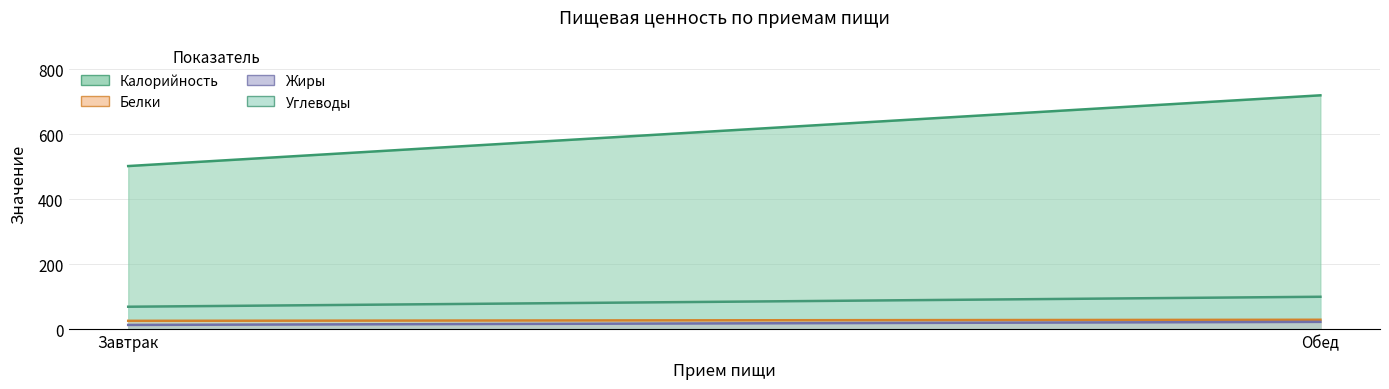

Which category has the highest value across all series?

Обед